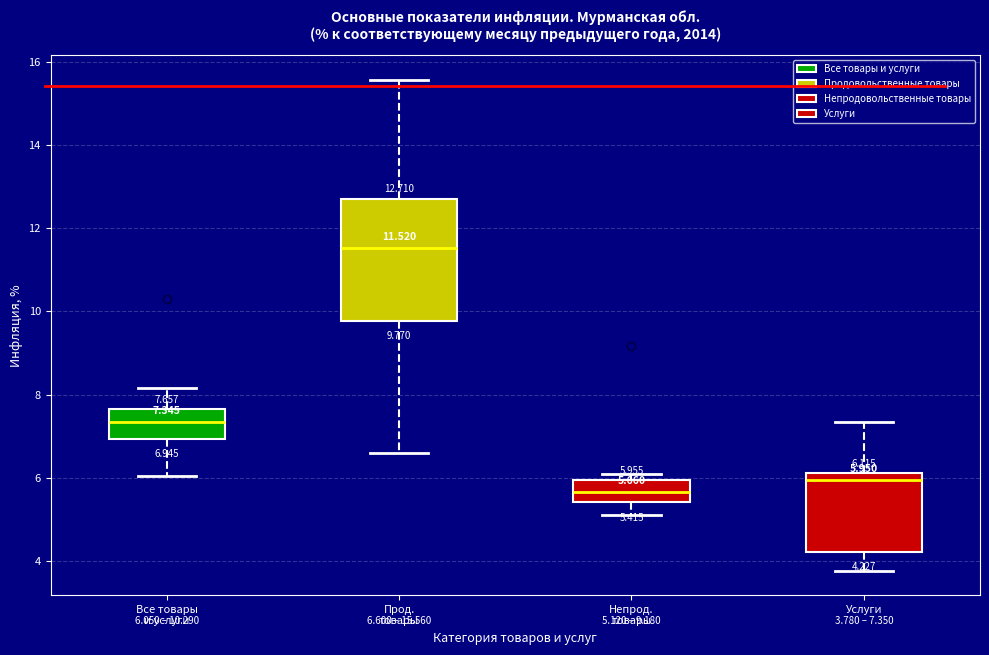

Which box's median line is the highest?

Прод. товары